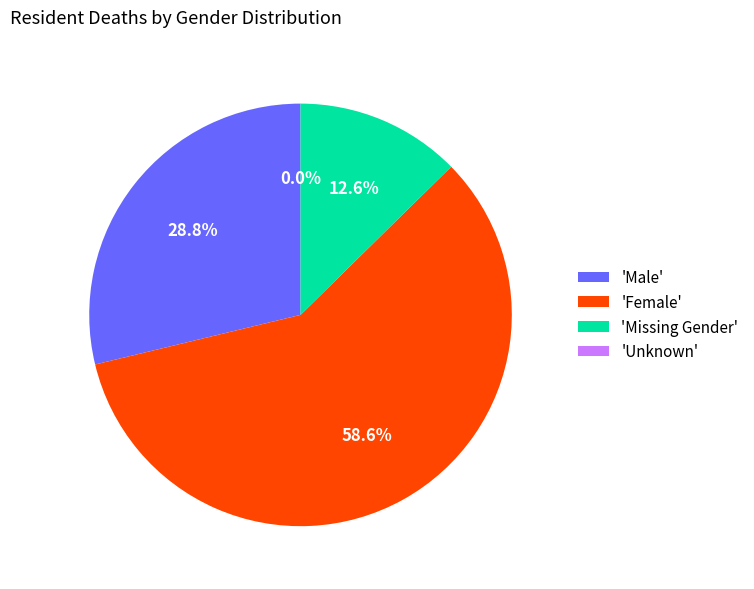

How many slices are in this pie chart?

4